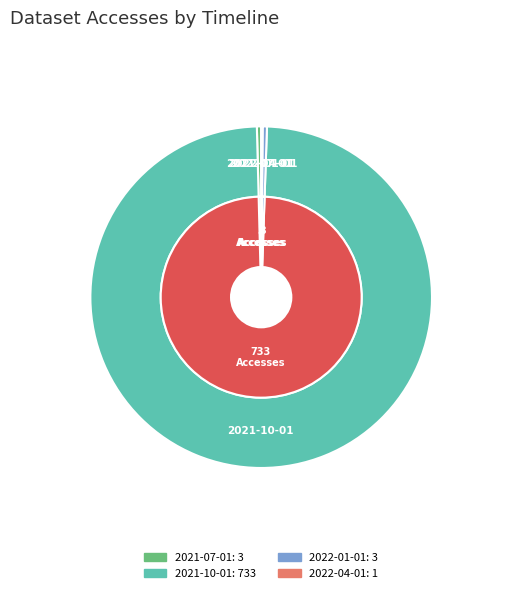

Which slice is the largest?

2021-10-01